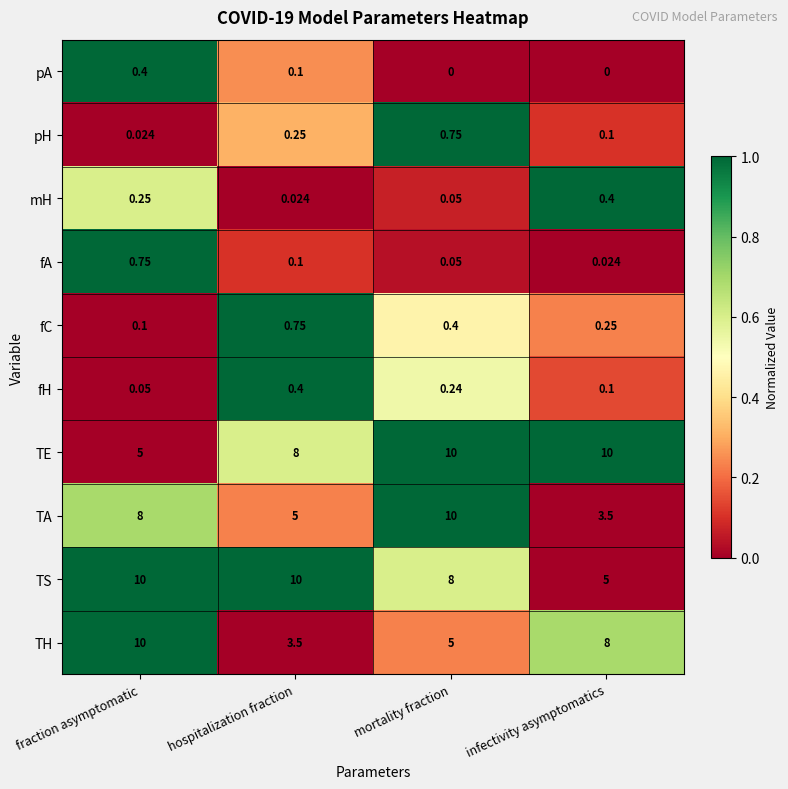

List the labels in order of fH value, smallest first.

fraction asymptomatic, infectivity asymptomatics, mortality fraction, hospitalization fraction